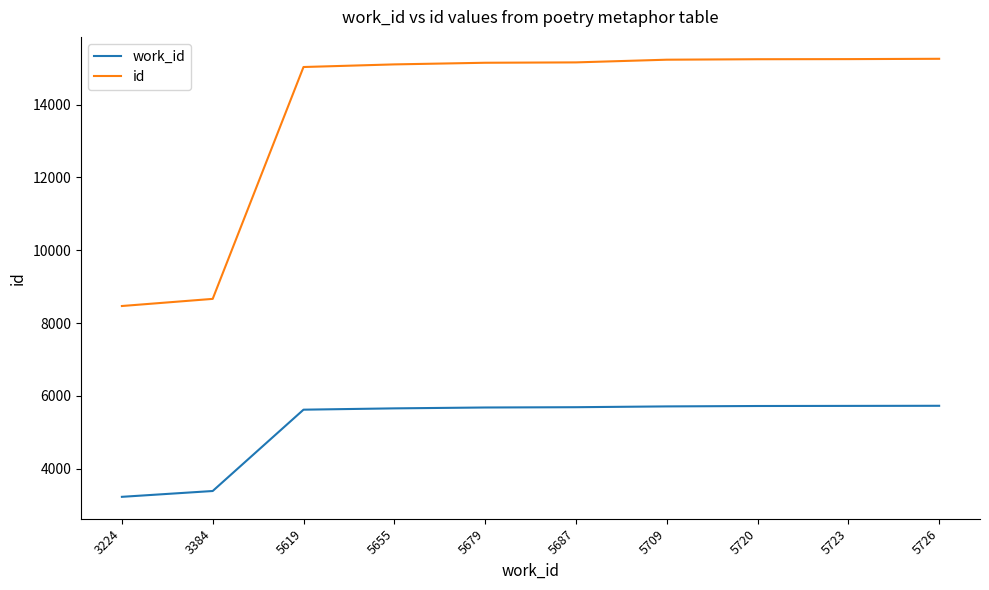

What is the spread (max minus min) of values at 5709?

9528